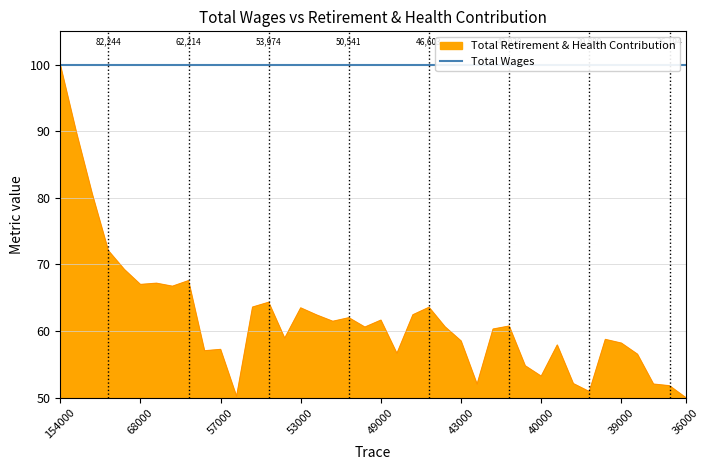

Is it true that Total Retirement & Health Contribution equals 58.2 at 39000?

True